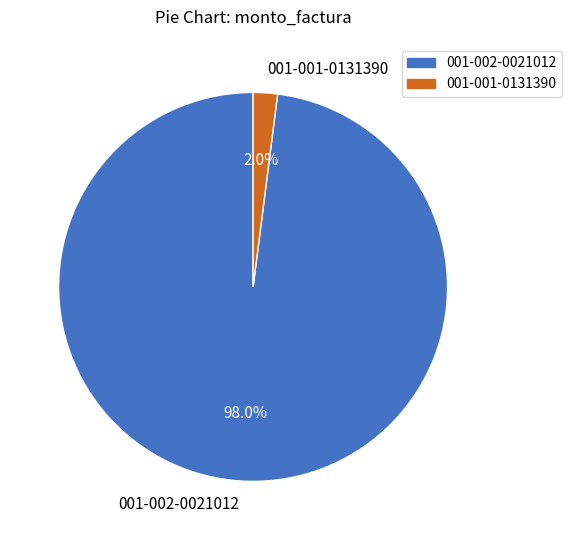

Which has a higher value, 001-001-0131390 or 001-002-0021012?

001-002-0021012